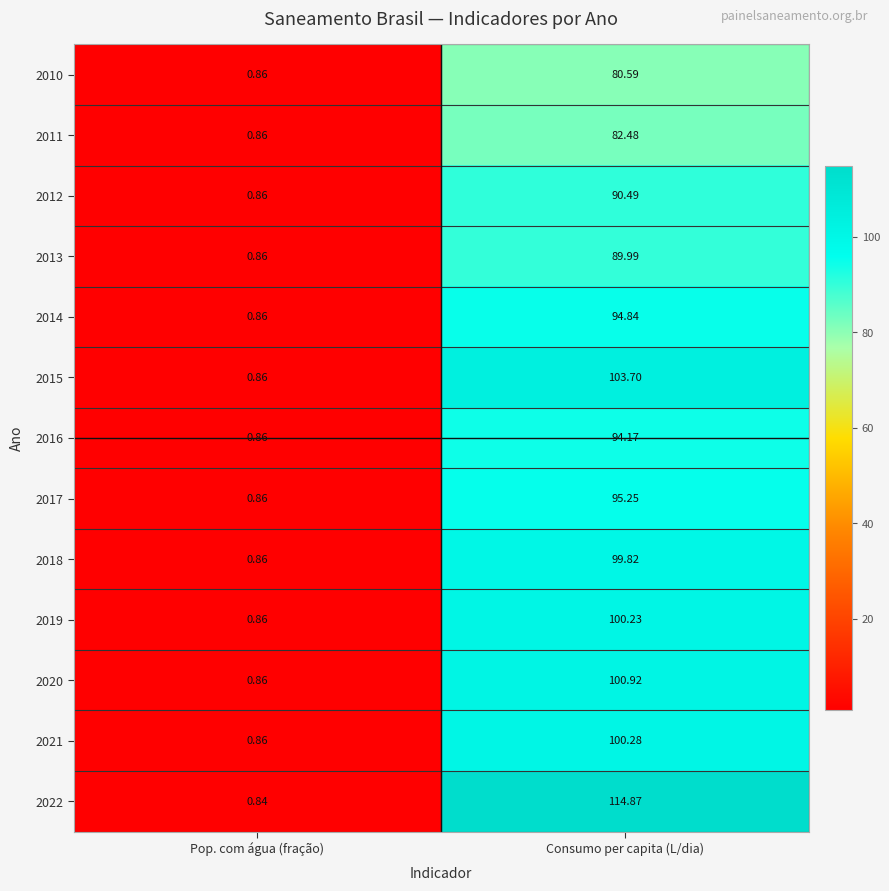

Count the number of categories in the chart.

2